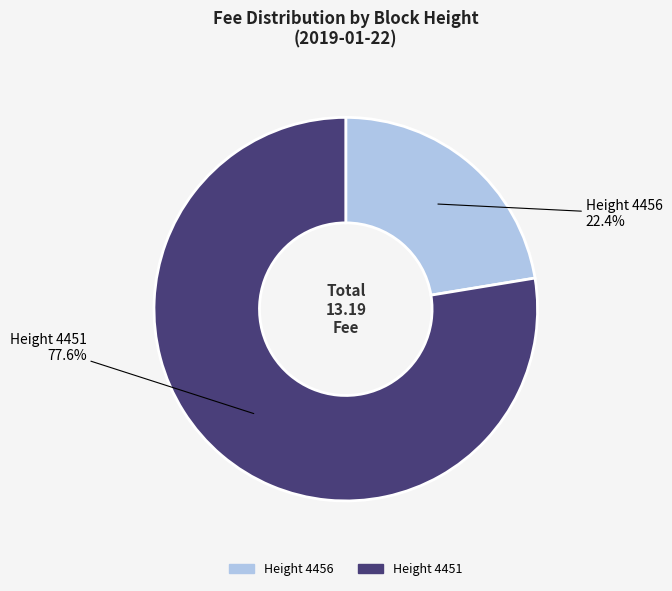

Is there any slice that represents more than half of the pie?

Yes